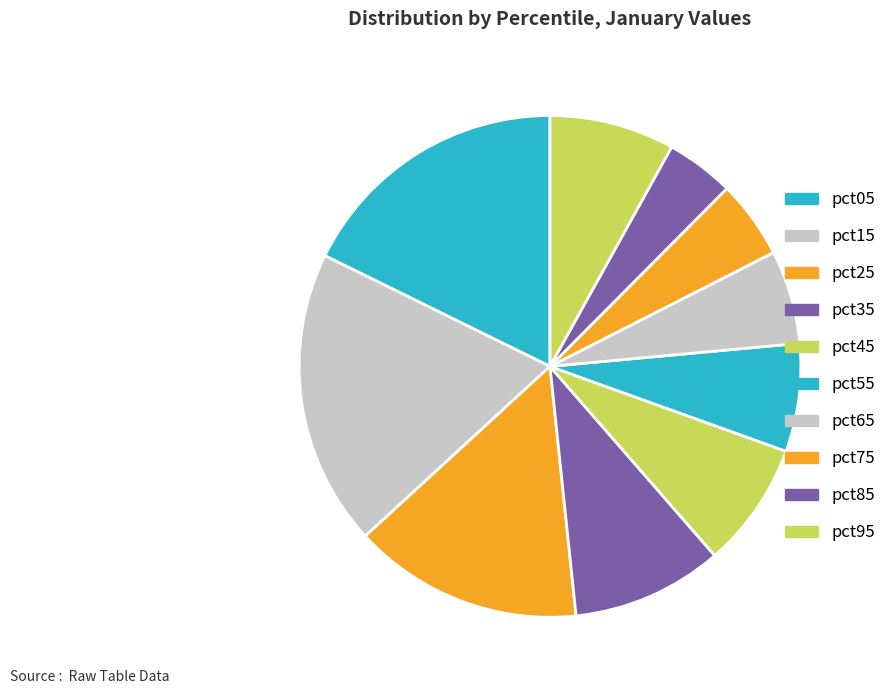

Count the number of slices in the pie.

10